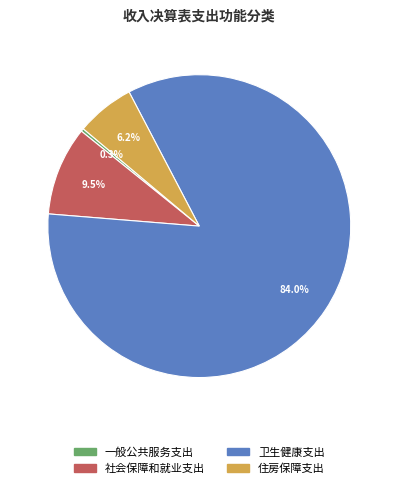

Rank the categories by value from highest to lowest.

卫生健康支出, 社会保障和就业支出, 住房保障支出, 一般公共服务支出